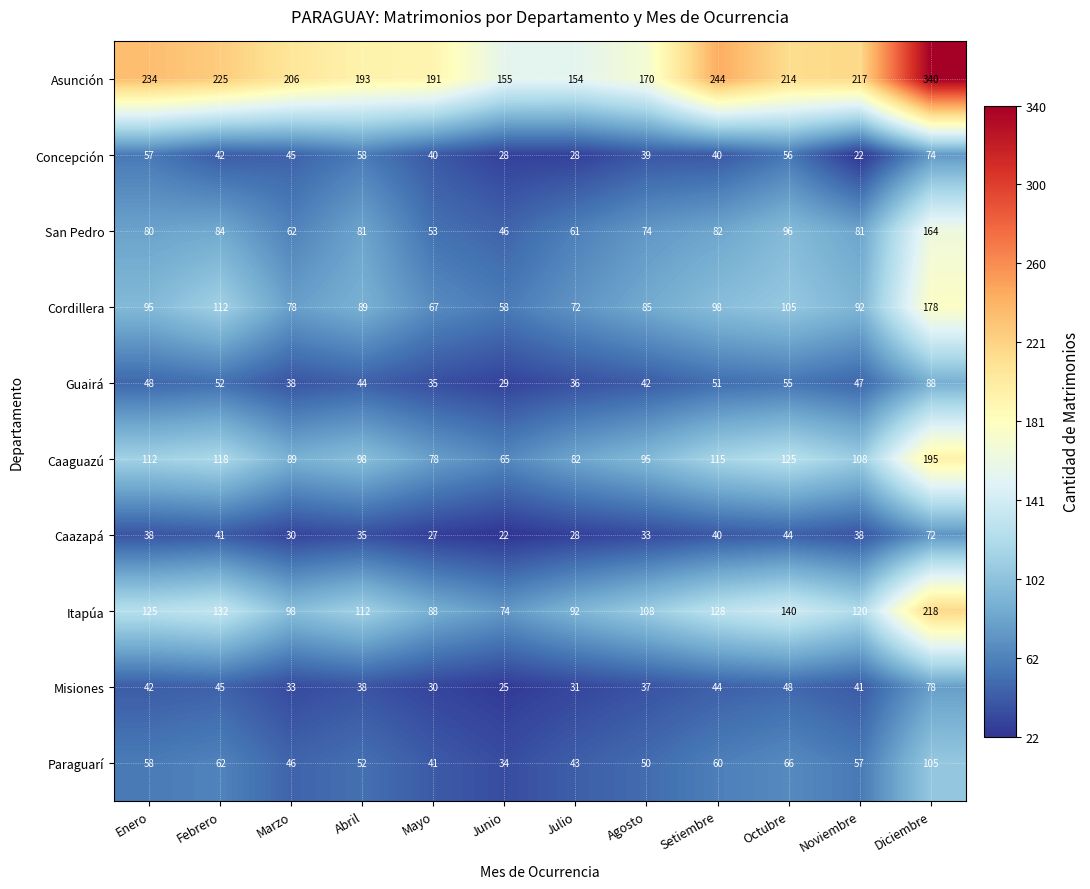

What is the minimum value for Cordillera?

58